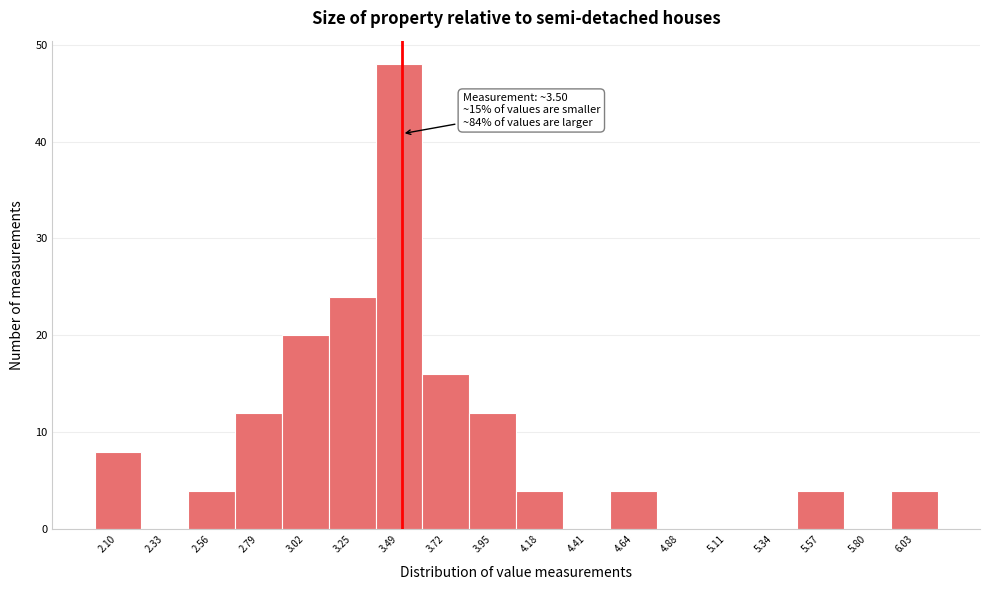

Over which range of the x-axis is the bar tallest?

3.35 to 3.60